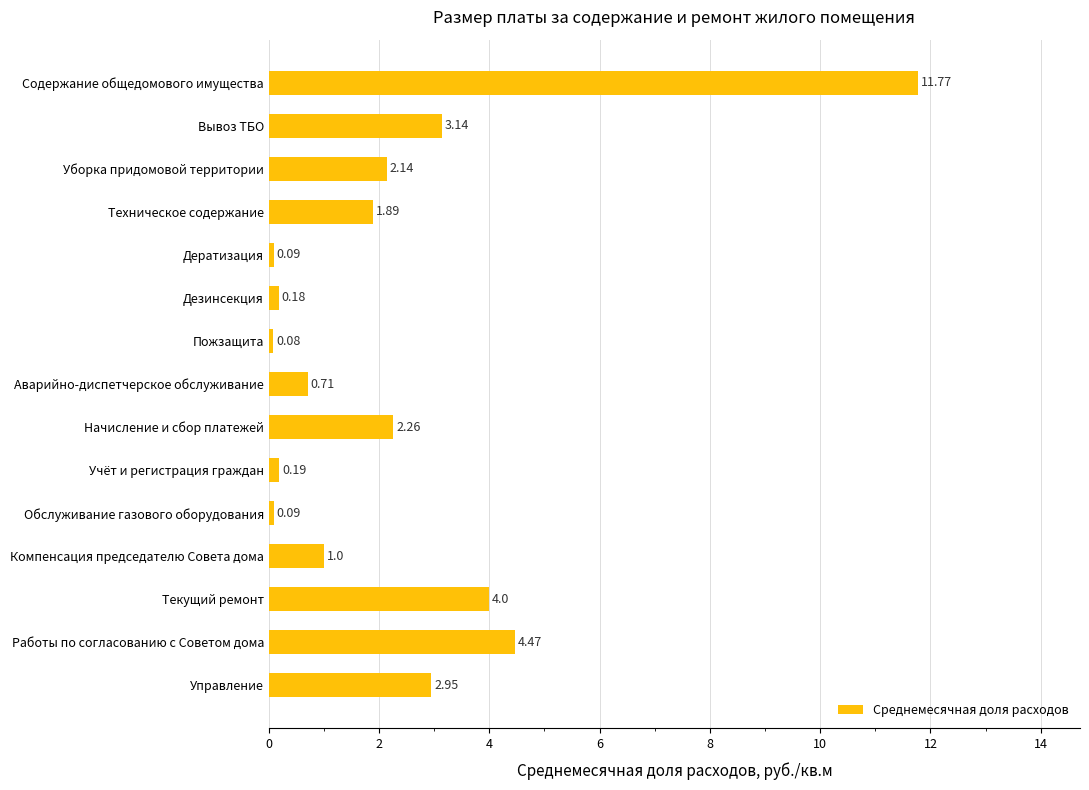

Which has a higher value, Текущий ремонт or Вывоз ТБО?

Текущий ремонт